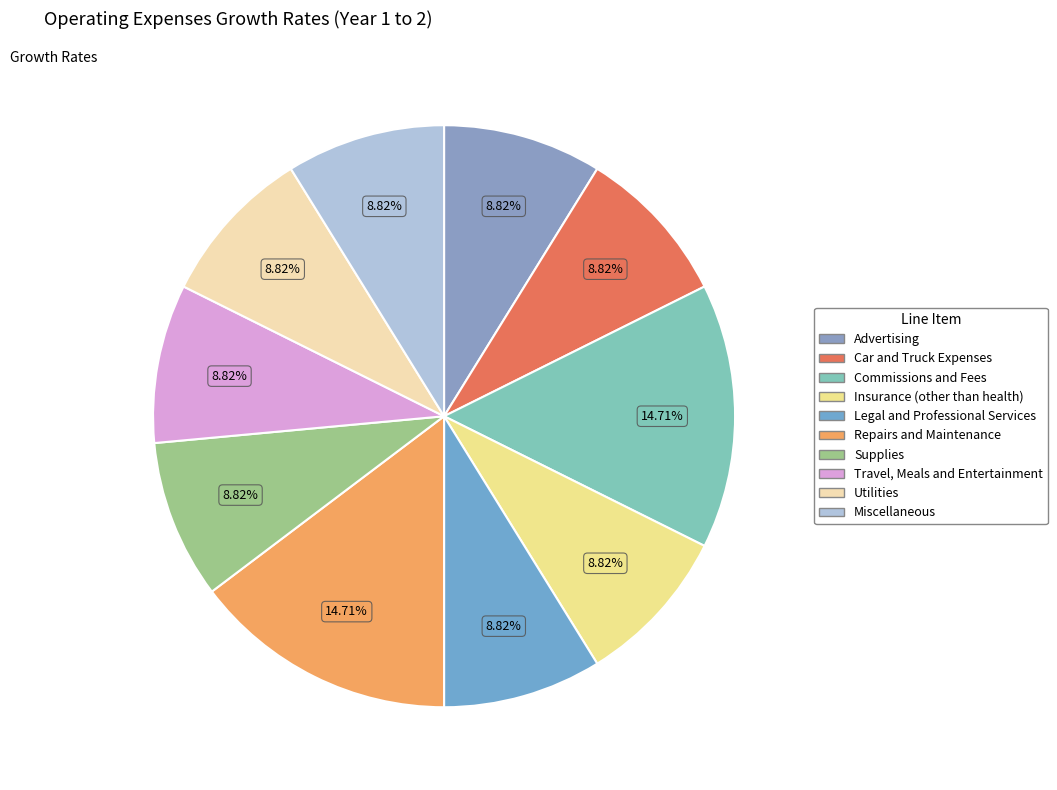

To the nearest percent, what percentage of the pie is Miscellaneous?

9%